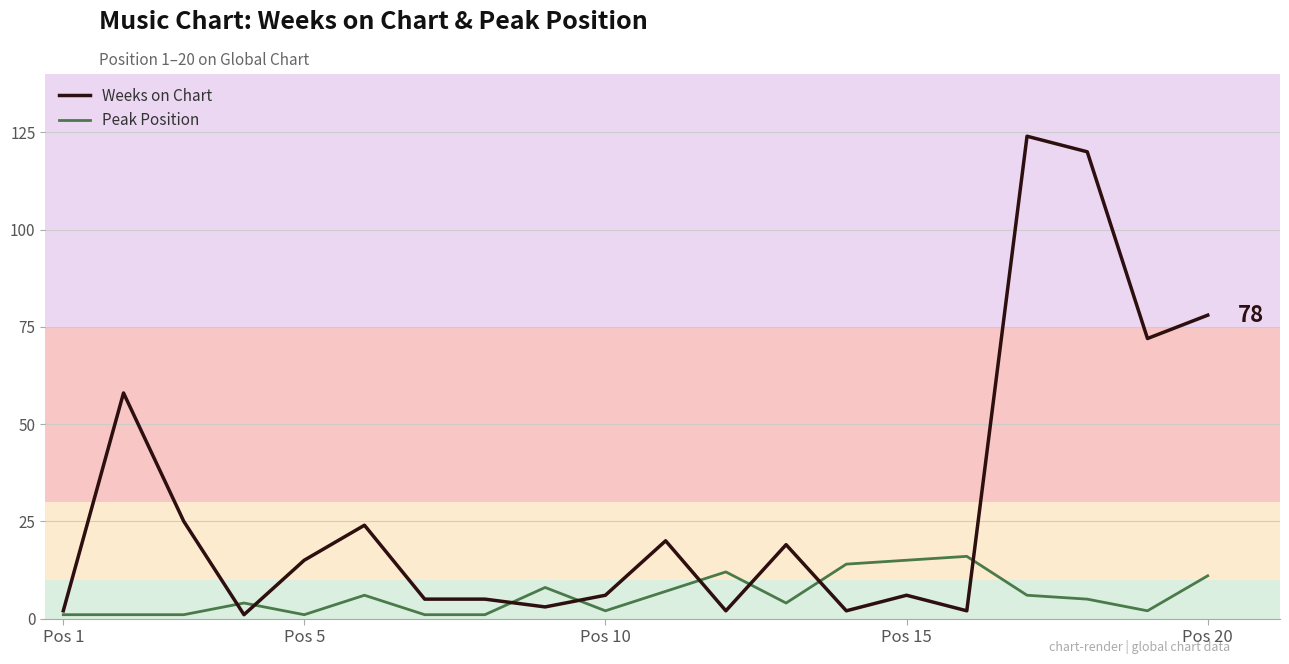

Which series has the largest range (max minus min)?

Weeks on Chart